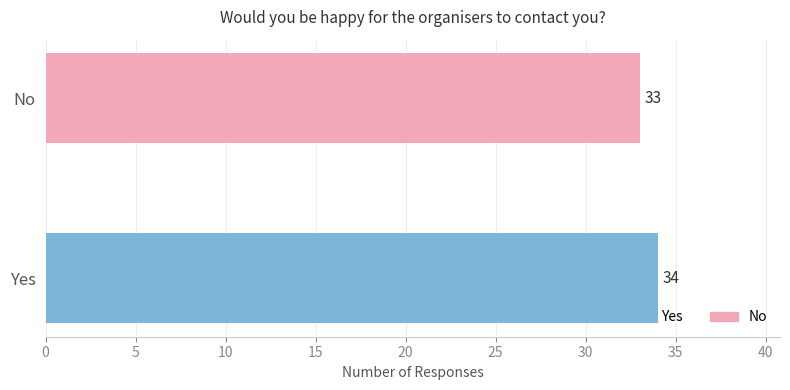

Which series has the widest spread of values?

Yes